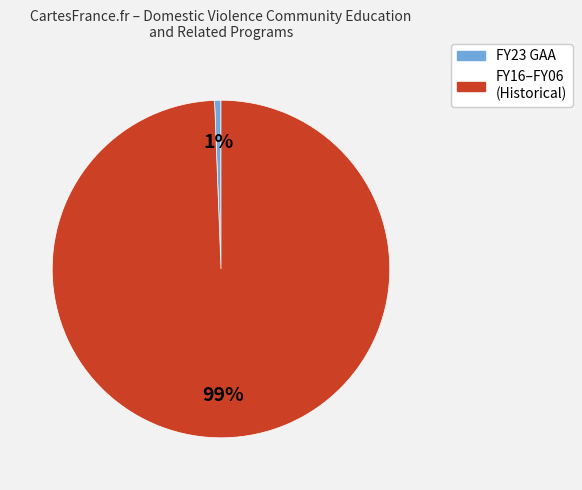

Is there a majority slice in this chart?

Yes